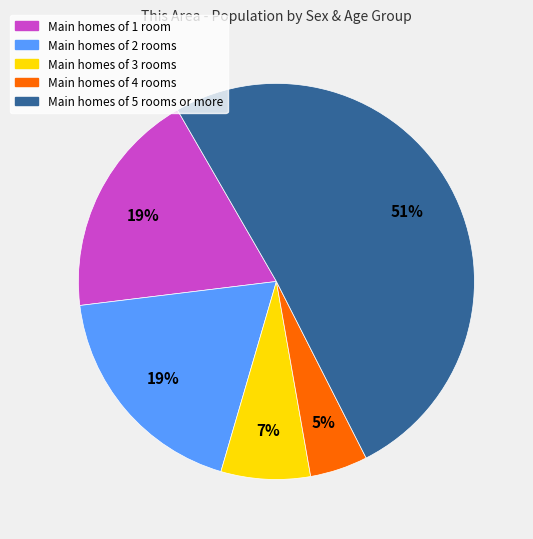

How many segments does this pie chart have?

5